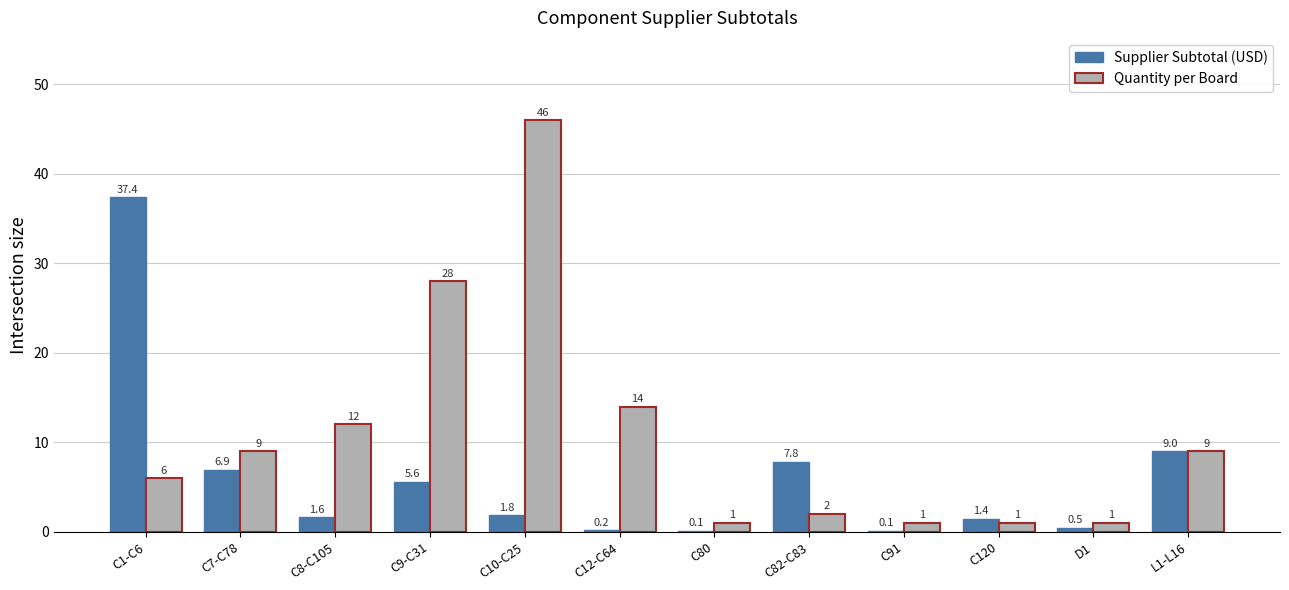

How many groups of bars are there?

12